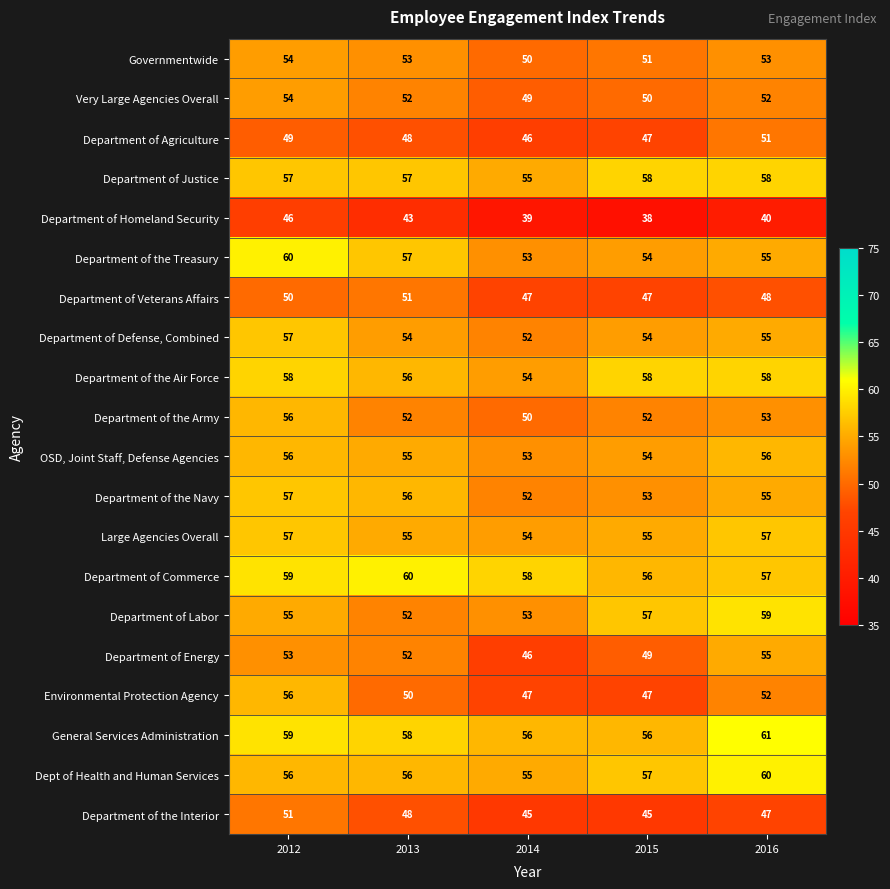

The value of Department of the Interior at 2013 is 48. True or false?

True